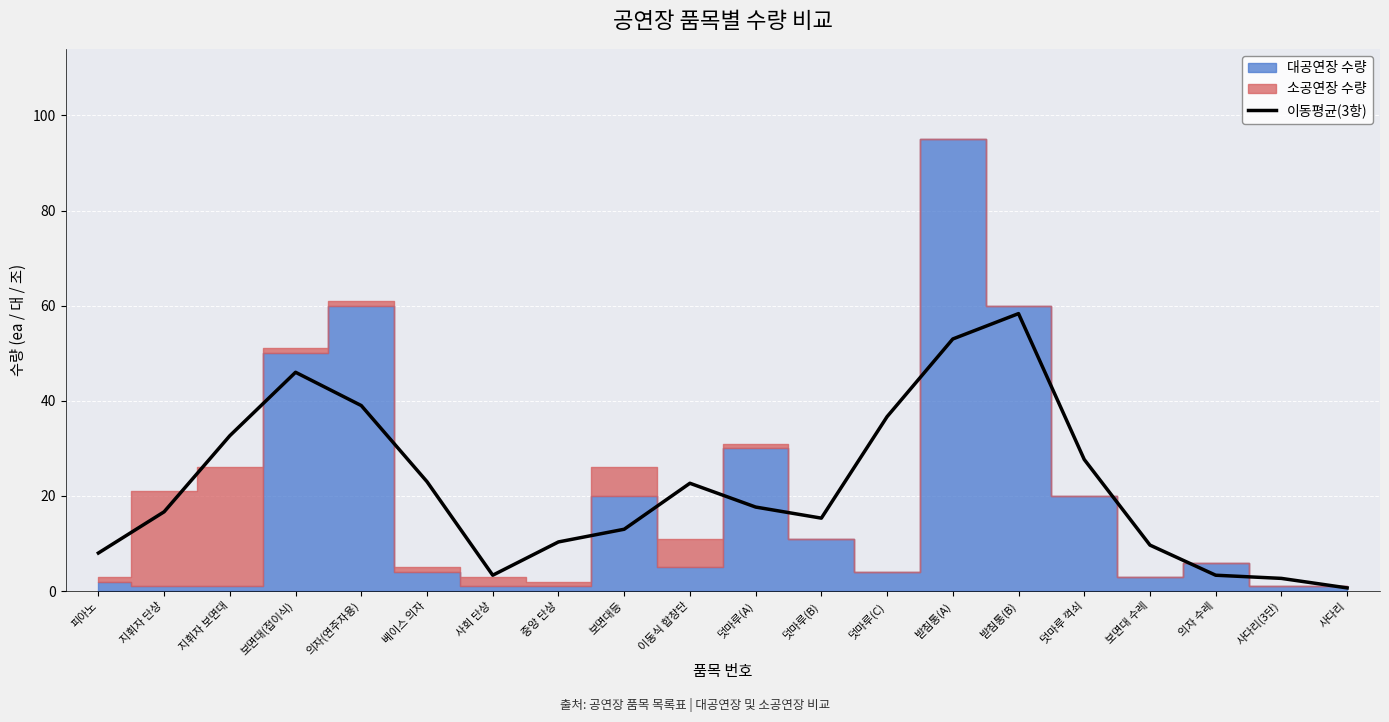

Reading left to right, transcribe all the data shown in this chart.

피아노=8.0	지휘자 단상=16.7	지휘자 보면대=32.7	보면대(접이식)=46.0	의자(연주자용)=39.0	베이스 의자=23.0	사회 단상=3.3	중앙 단상=10.3	보면대등=13.0	이동식 합창단=22.7	덧마루(A)=17.7	덧마루(B)=15.3	덧마루(C)=36.7	받침통(A)=53.0	받침통(B)=58.3	덧마루 꺽쇠=27.7	보면대 수레=9.7	의자 수레=3.3	사다리(3단)=2.7	사다리=0.7